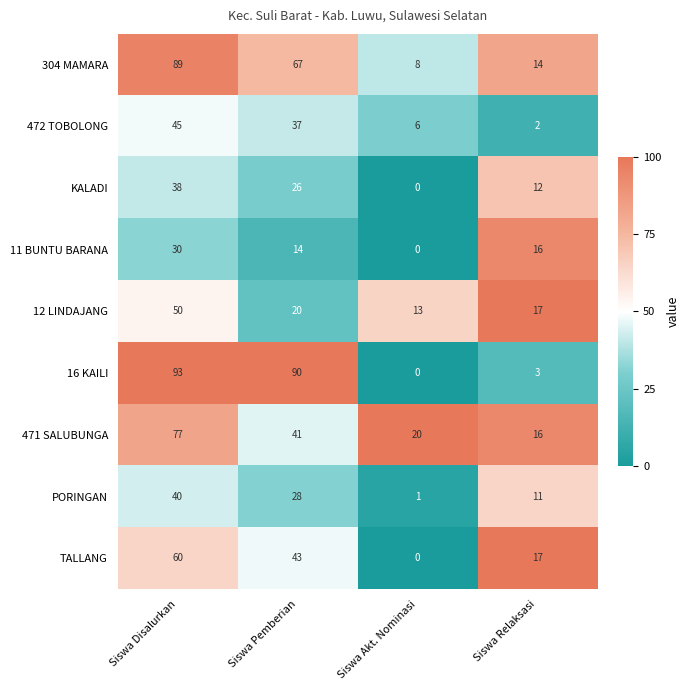

List the series in order of their peak value, highest first.

16 KAILI, 304 MAMARA, 471 SALUBUNGA, TALLANG, 12 LINDAJANG, 472 TOBOLONG, PORINGAN, KALADI, 11 BUNTU BARANA